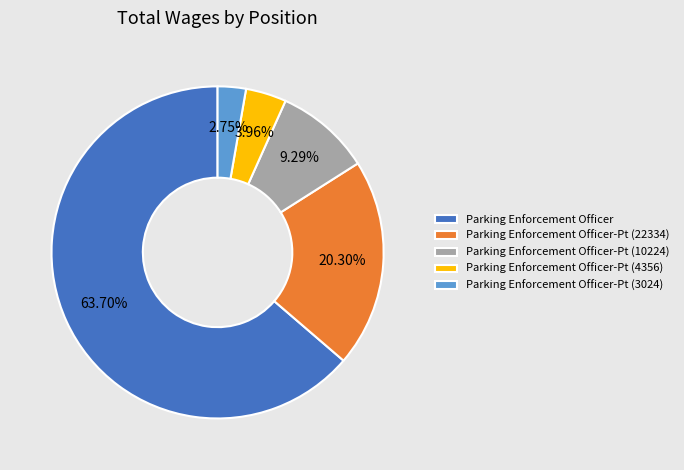

Which category has the smallest portion of the pie?

Parking Enforcement Officer-Pt (3024)